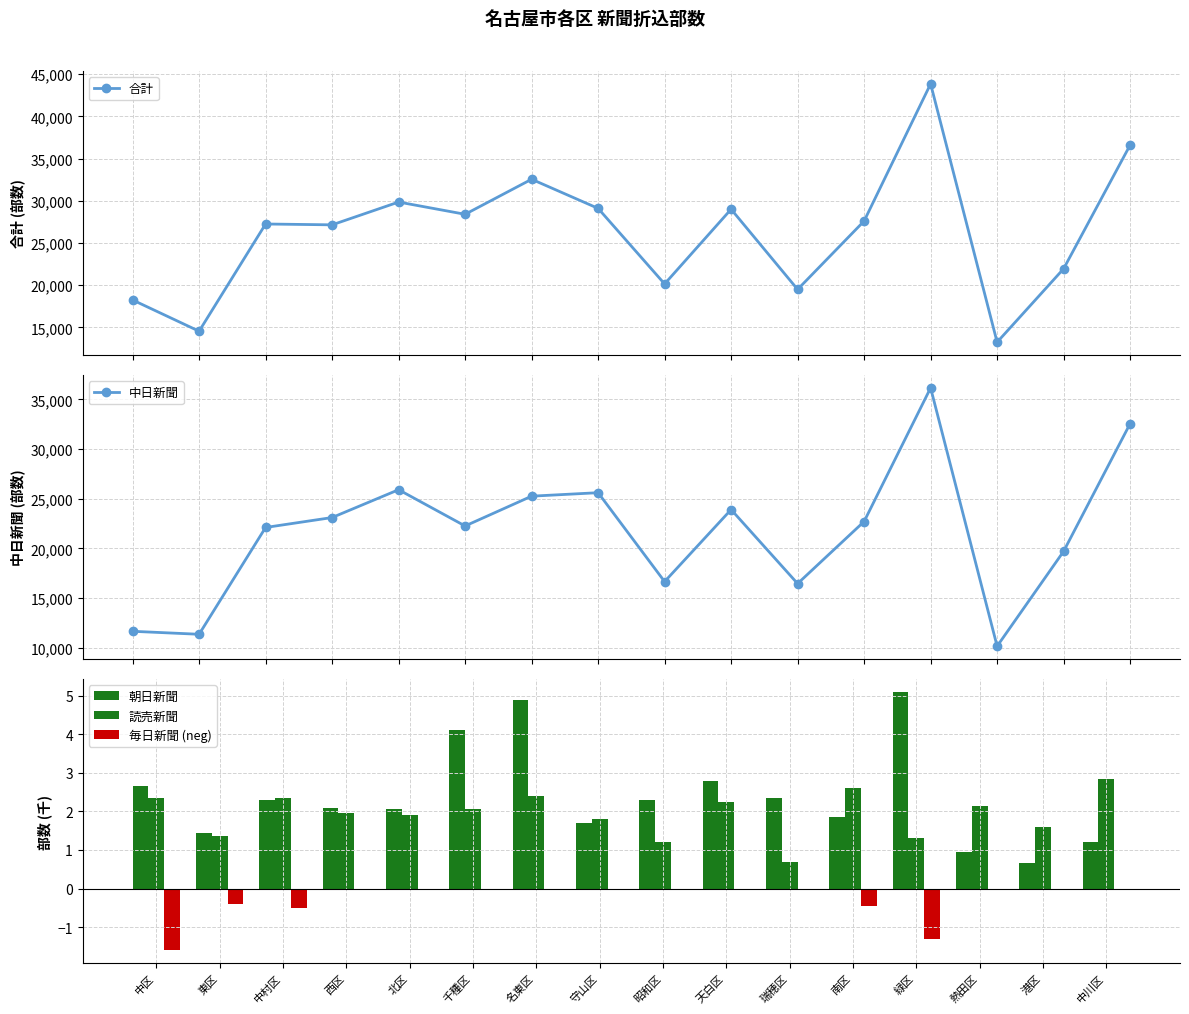

Between 熱田区 and 東区, which is larger?

東区